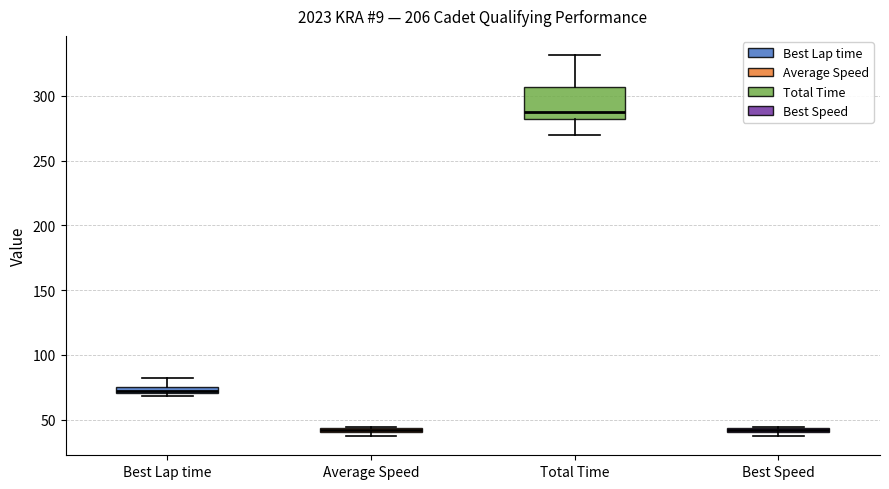

Where is the upper edge of the box for Best Speed on the y-axis? The values are not printed on the chart, so give them approximately, as read against the axis.

45